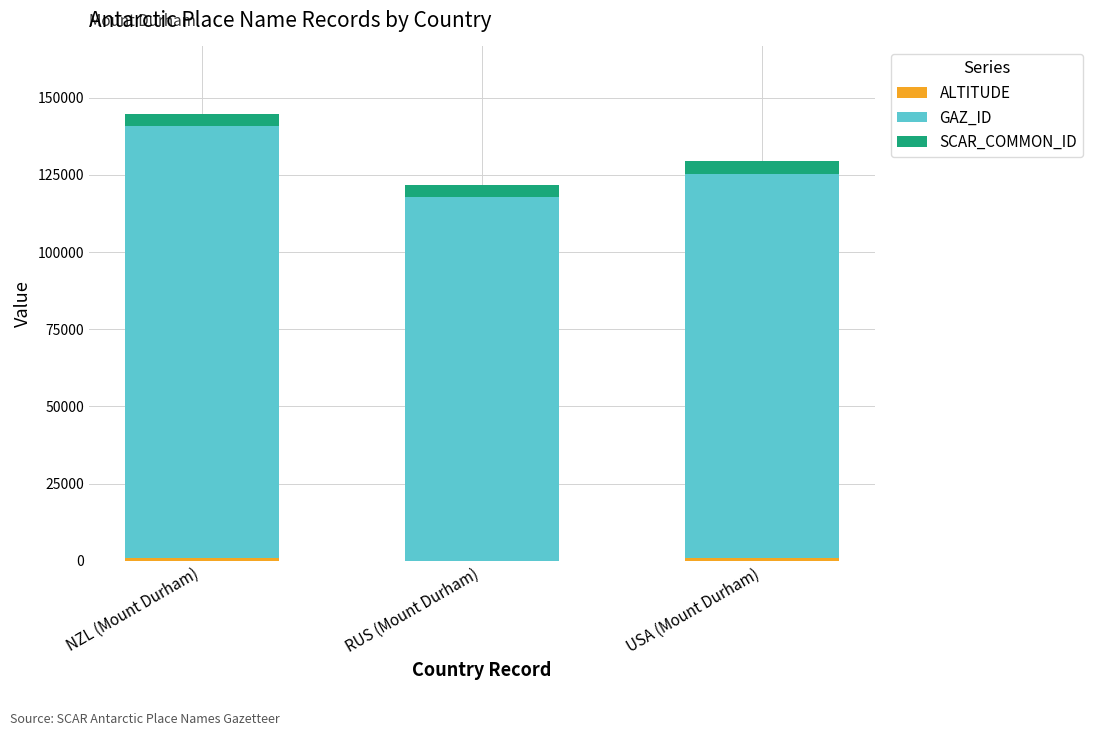

At which category is the sum across all series the highest?

NZL (Mount Durham)